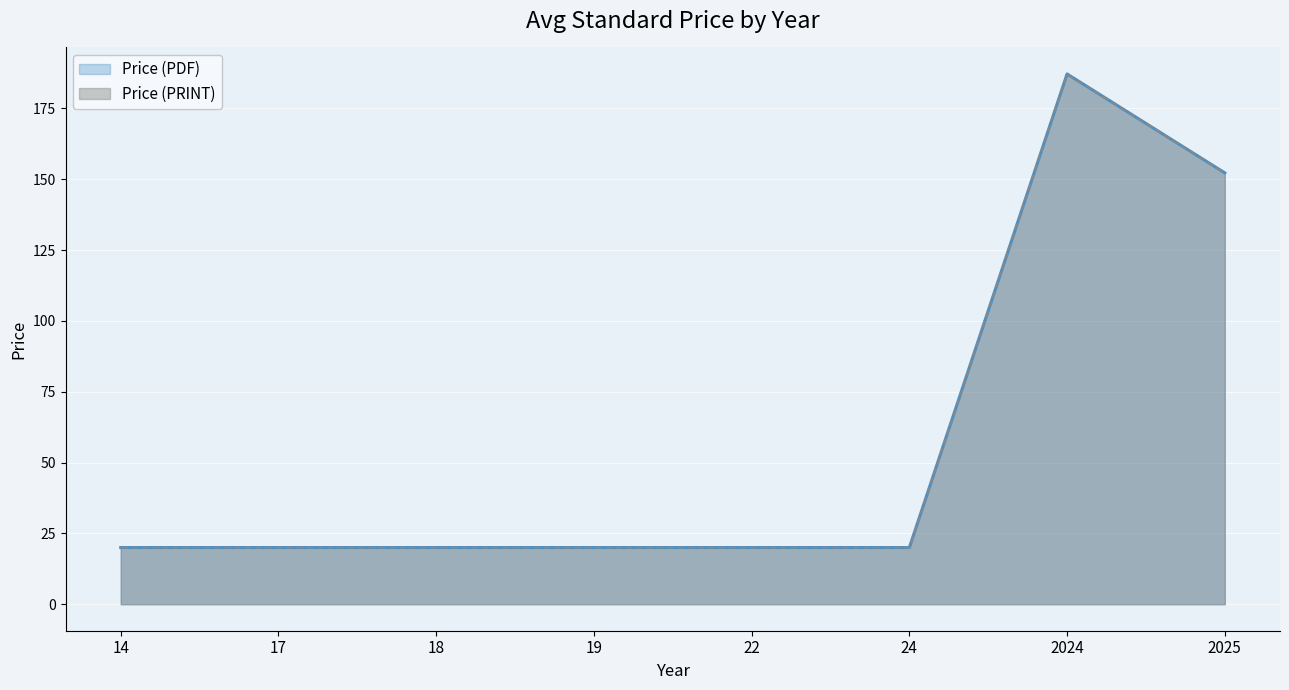

What is the maximum value shown in the chart?

187.2